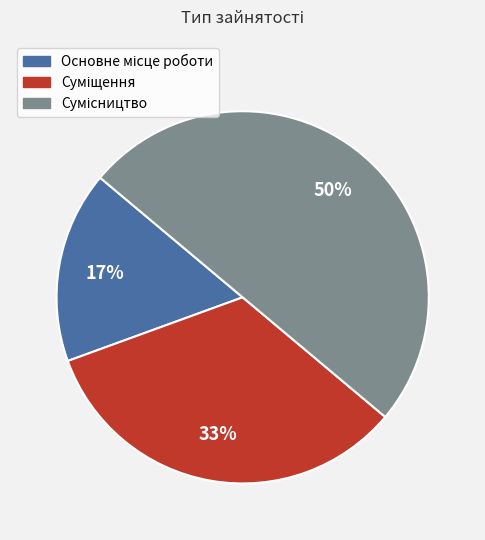

To the nearest percent, what is the difference between the largest and smallest slice percentages?

33%